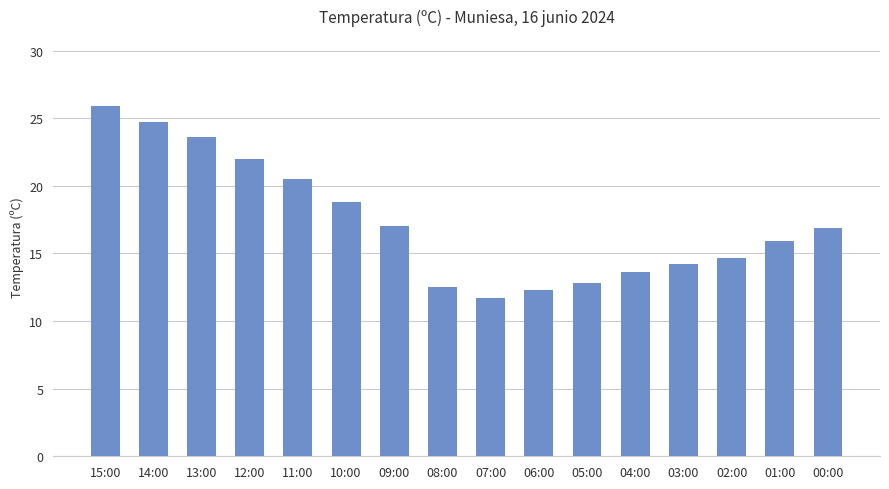

What is the ratio of the value at 05:00 to the value at 11:00?

0.6